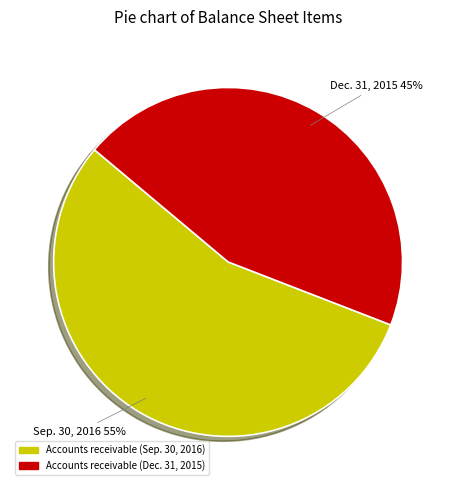

Is it true that Accounts receivable (Dec. 31, 2015) is 39% of the pie?

False